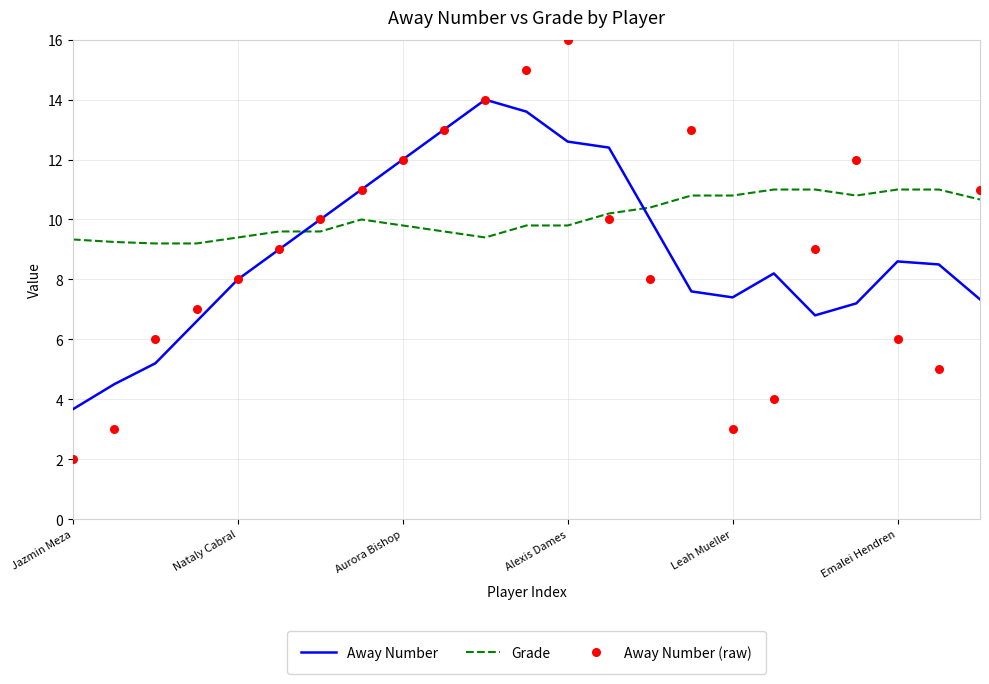

Which series has the largest total across all categories?

Grade